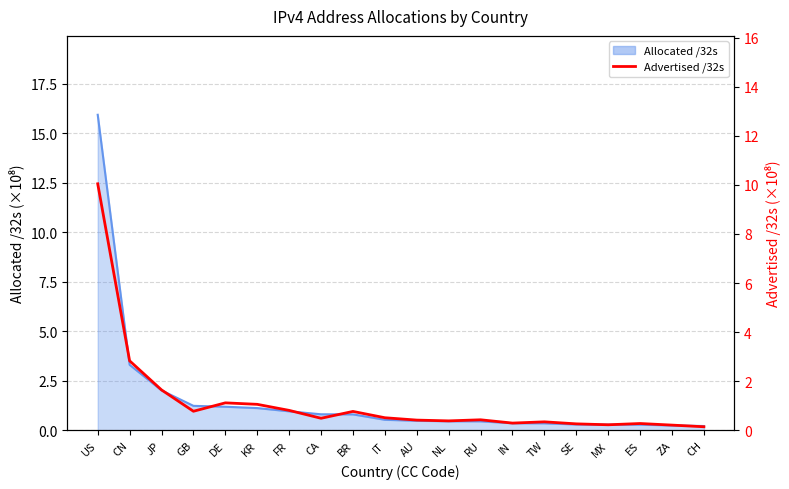

Reading right to left, transcribe all the data shown in this chart.

CH=0.1	ZA=0.2	ES=0.3	MX=0.2	SE=0.3	TW=0.3	IN=0.3	RU=0.4	NL=0.4	AU=0.4	IT=0.5	BR=0.8	CA=0.5	FR=0.8	KR=1.1	DE=1.1	GB=0.8	JP=1.6	CN=2.8	US=10.0